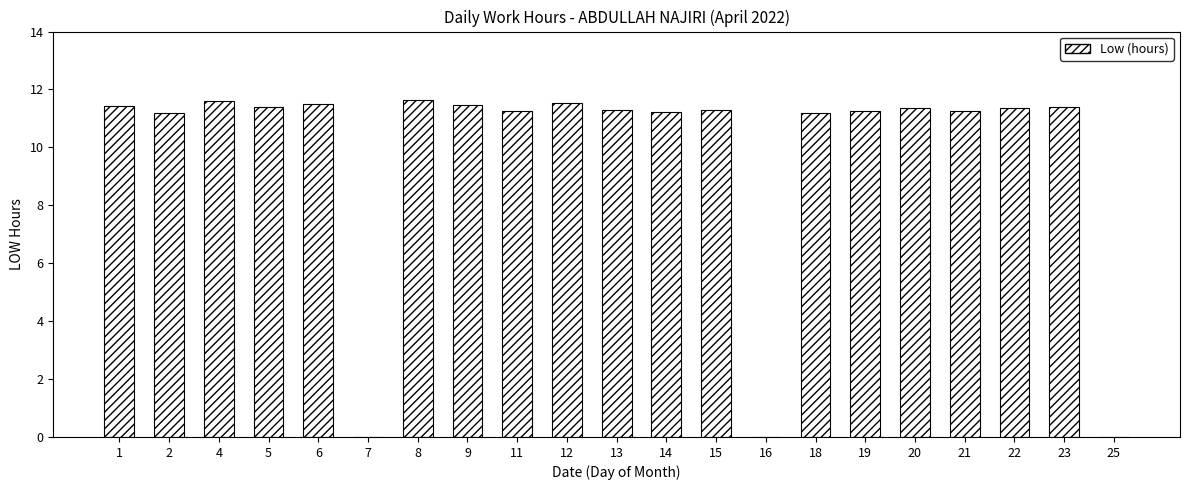

What is the sum of all values?

204.6